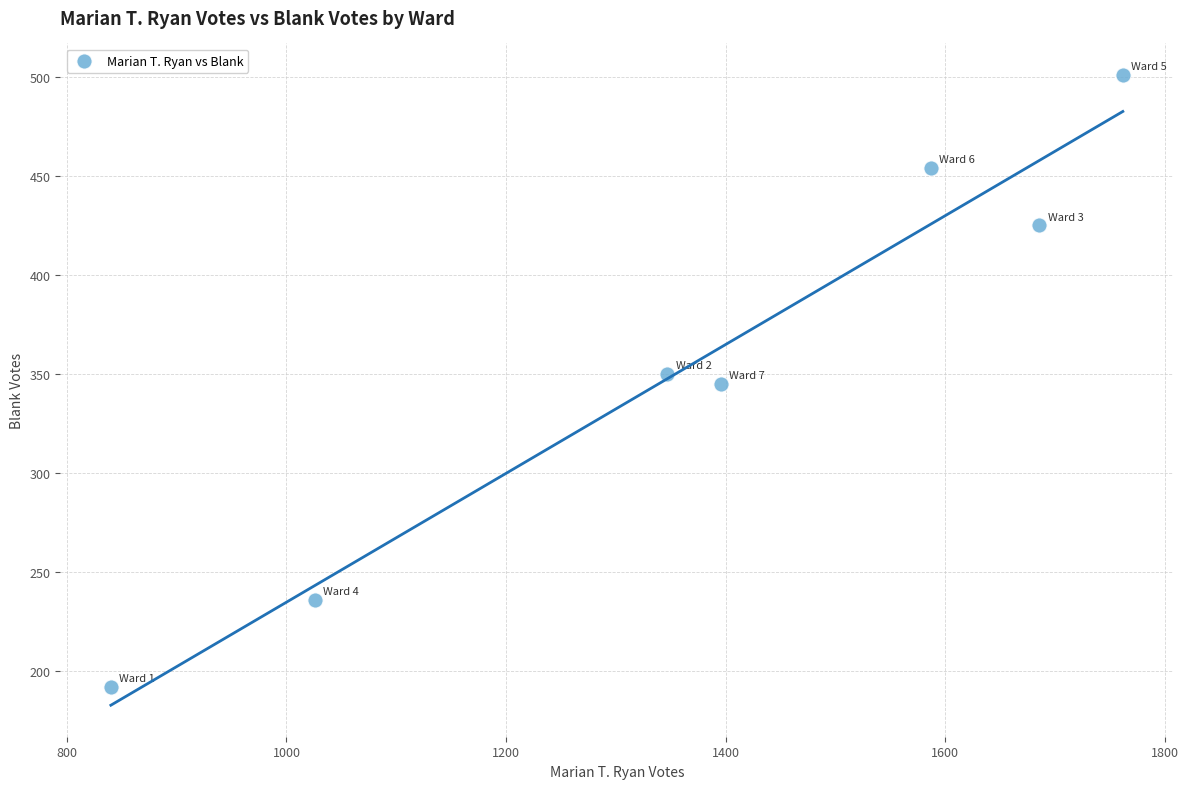

What is the range of Y values (max minus min)?

309